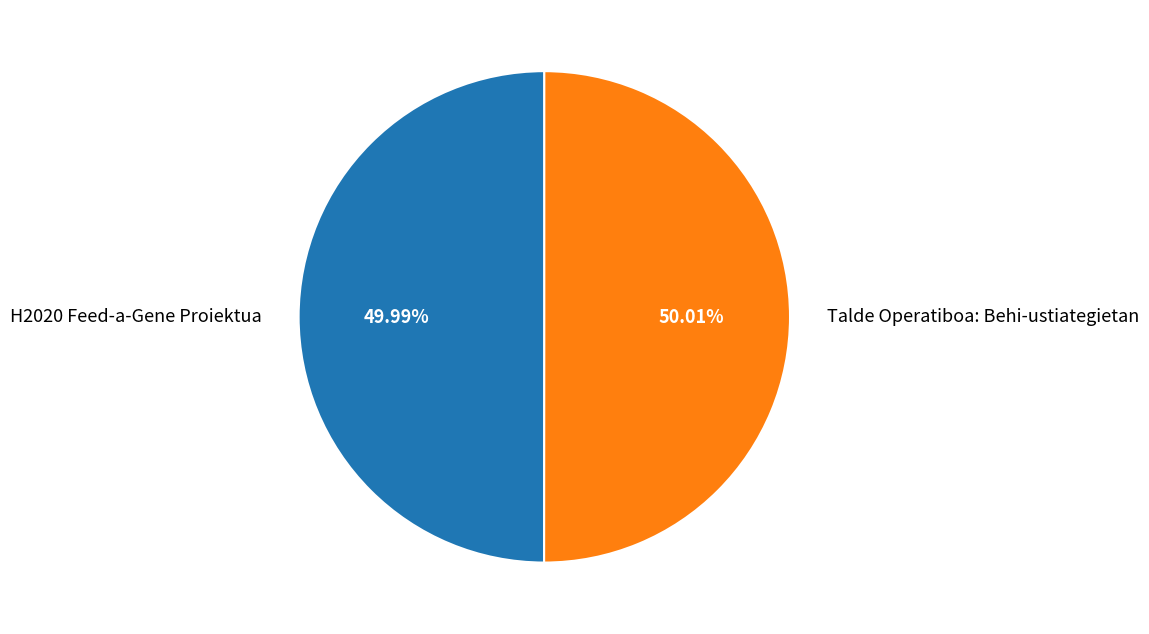

What is the total percentage of Talde Operatiboa: Behi-ustiategietan and H2020 Feed-a-Gene Proiektua?

100.0%